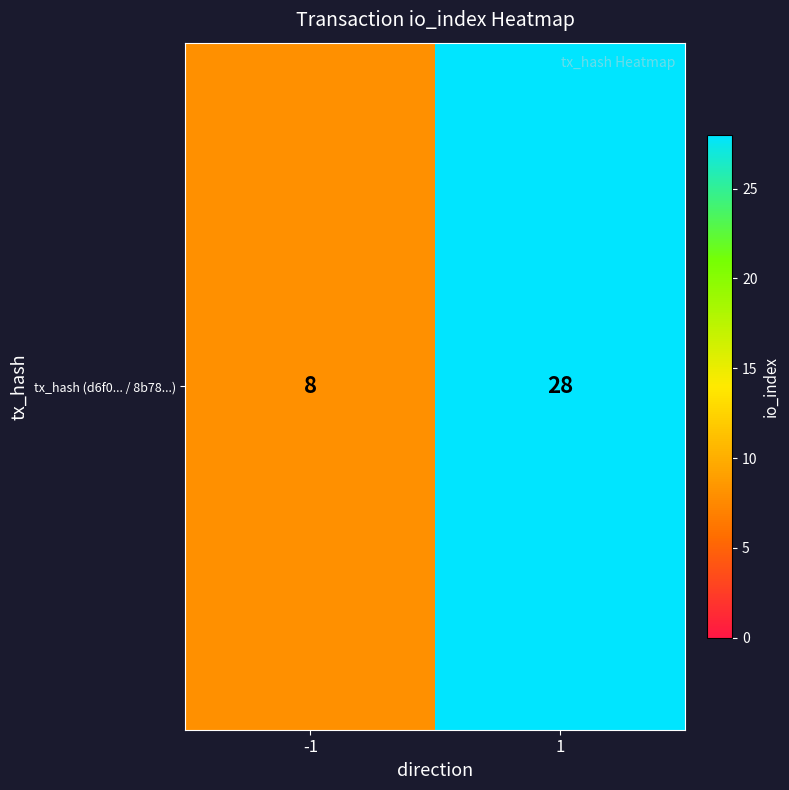

List the labels in order of value, smallest first.

-1, 1